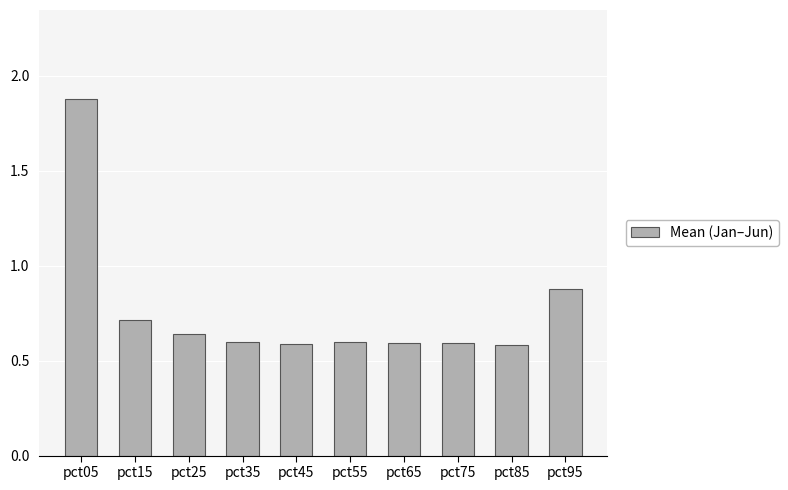

What is the value of the 10th bar from the left?

0.9